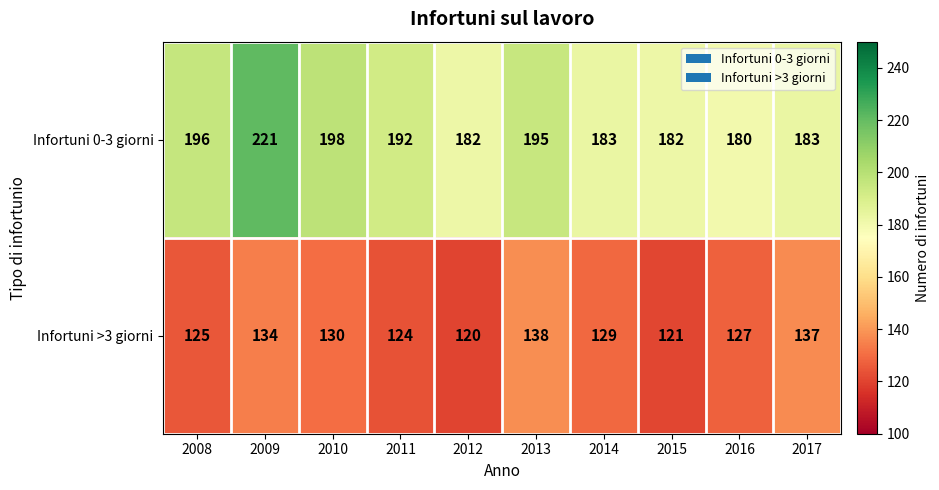

Reading right to left, transcribe all the data shown in this chart.

Infortuni 0-3 giorni: 183	180	182	183	195	182	192	198	221	196
Infortuni >3 giorni: 137	127	121	129	138	120	124	130	134	125